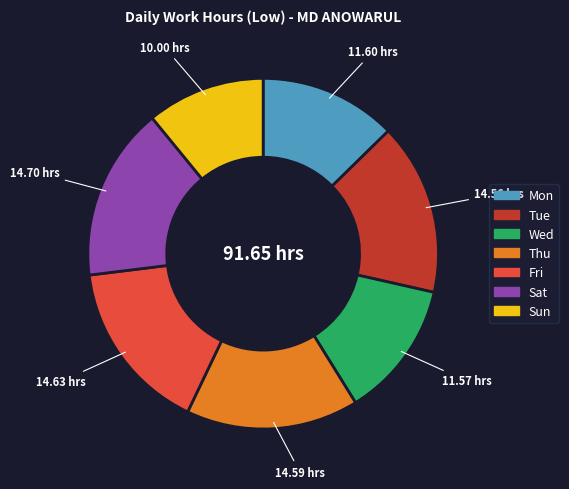

Which category has the smallest portion of the pie?

Sun